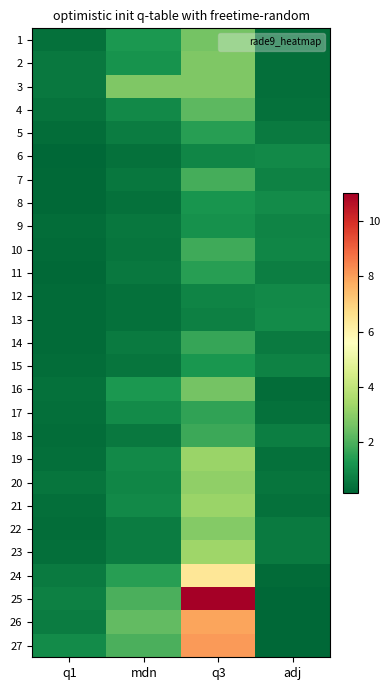

Count the number of categories in the chart.

4